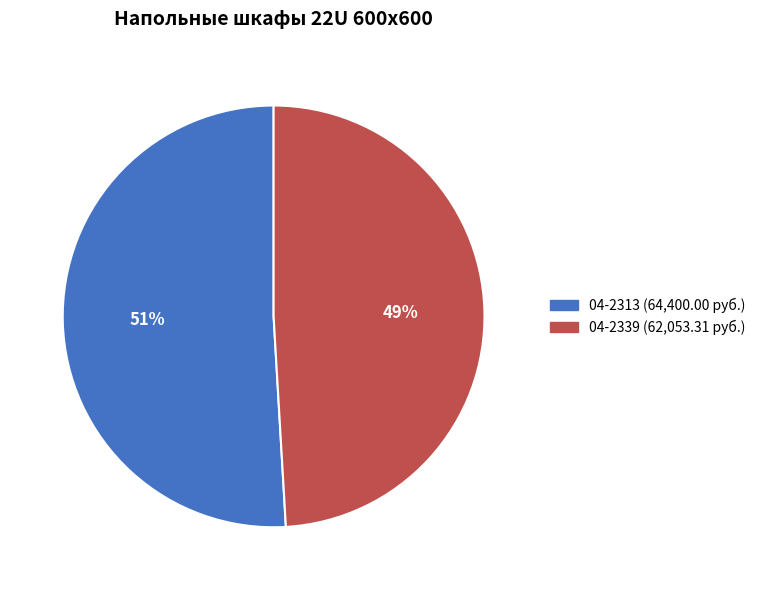

Is 04-2313 the majority of the pie?

Yes